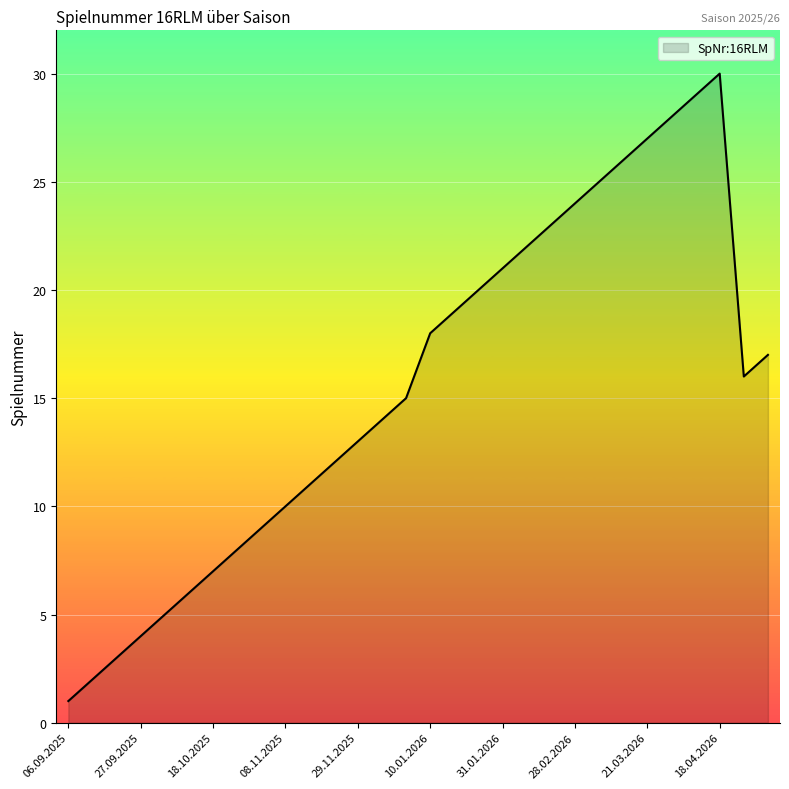

What is the maximum value shown in the chart?

30